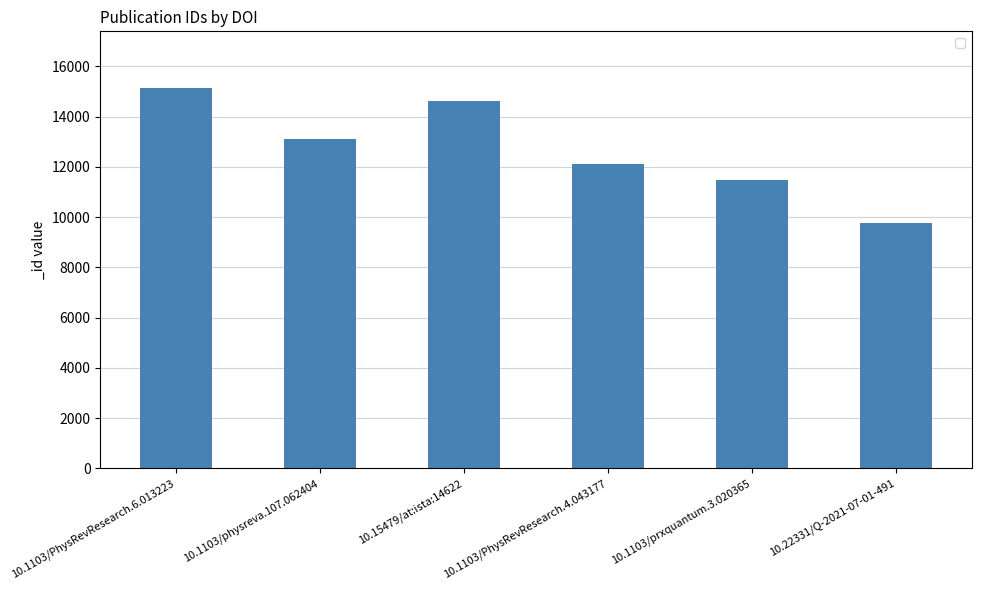

Which has a higher value, 10.1103/prxquantum.3.020365 or 10.22331/Q-2021-07-01-491?

10.1103/prxquantum.3.020365